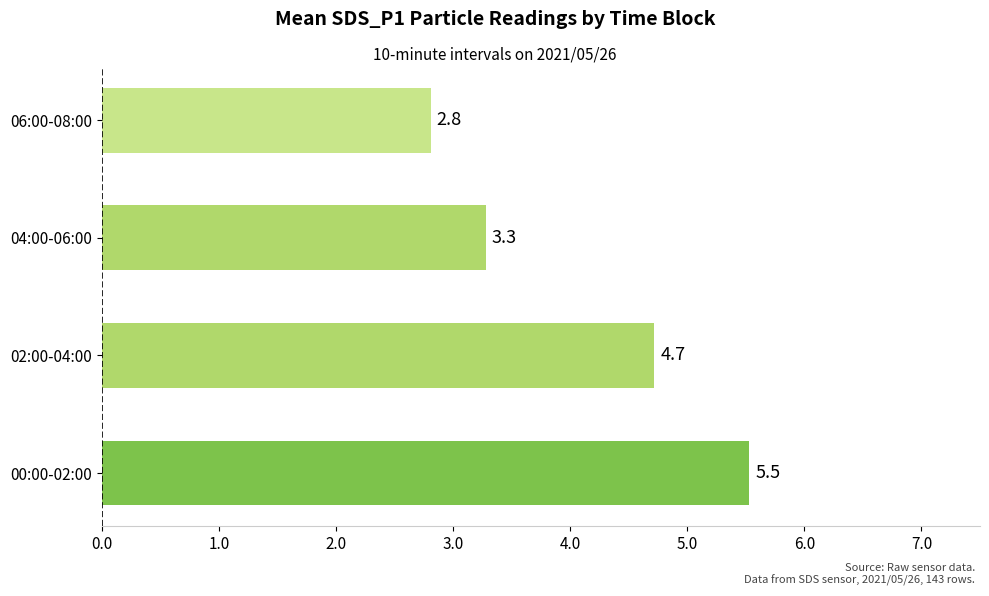

What is the change in value from 02:00-04:00 to 04:00-06:00?

-1.4